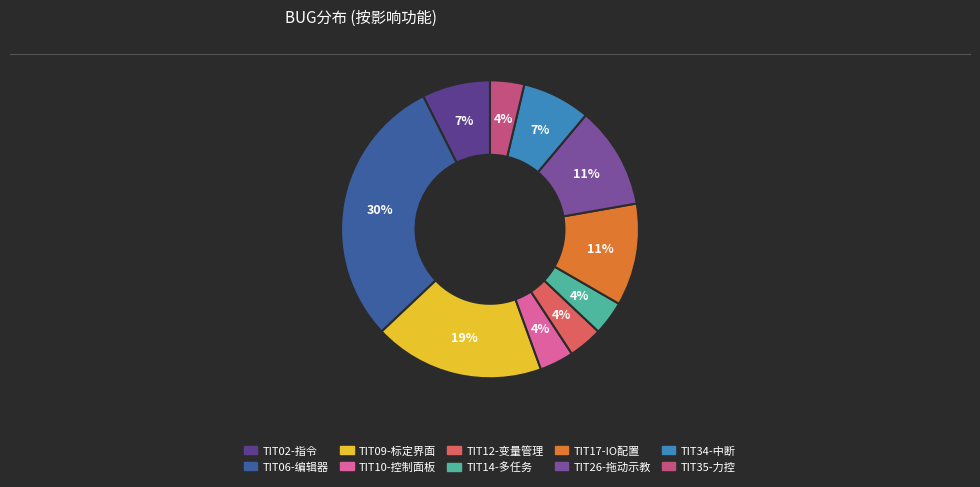

The TIT35-力控 slice represents 4% of the pie. True or false?

True